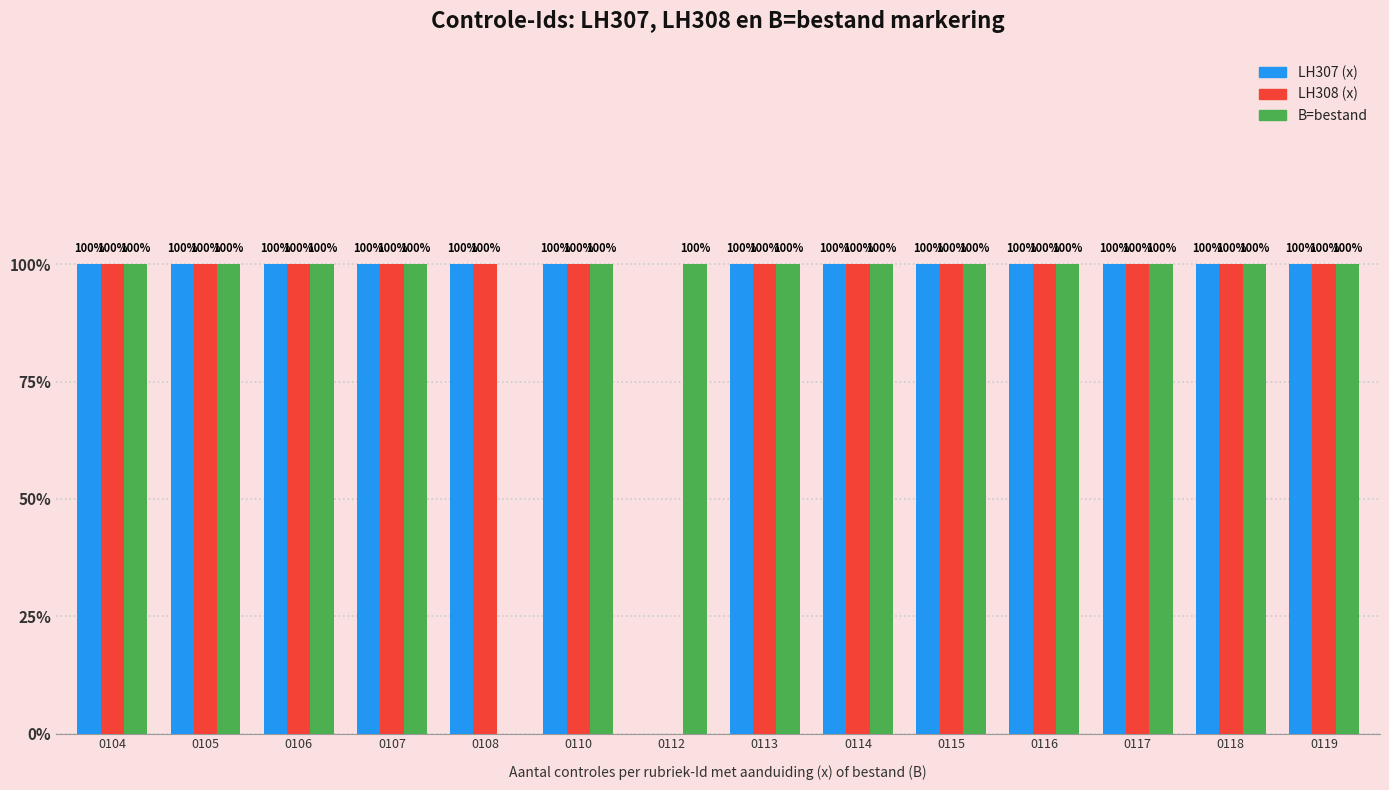

Rank the series by their maximum value, from lowest to highest.

LH307 (x), LH308 (x), B=bestand